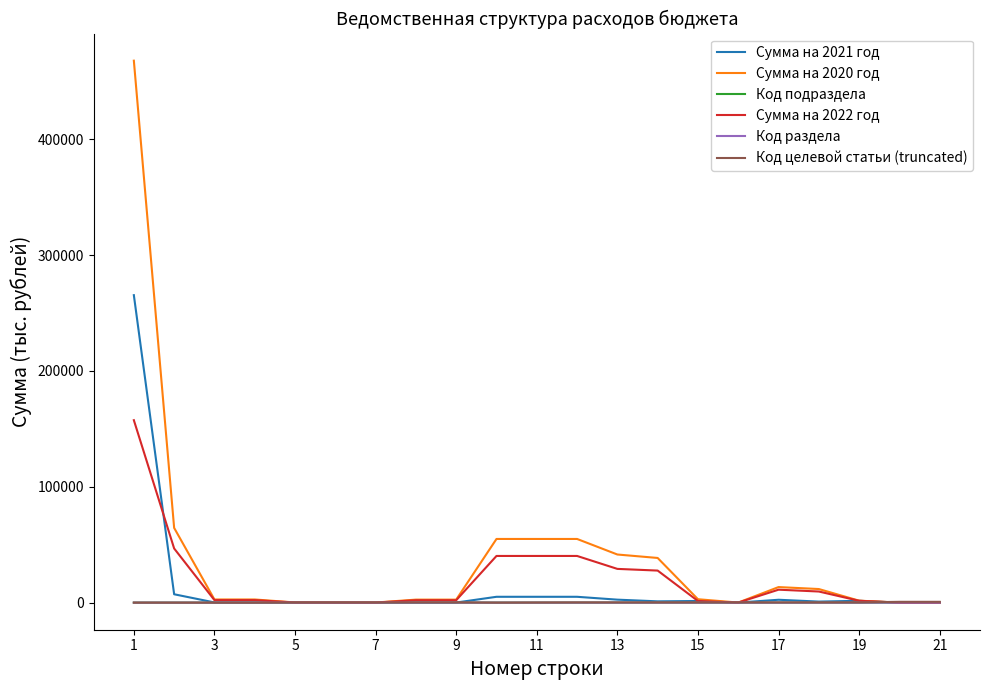

How many distinct data groups are displayed?

6